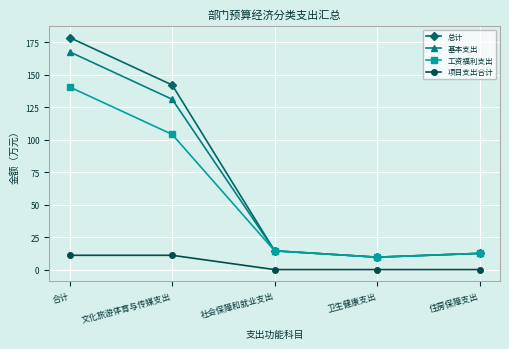

Between 合计 and 社会保障和就业支出, which series saw the biggest shift?

总计